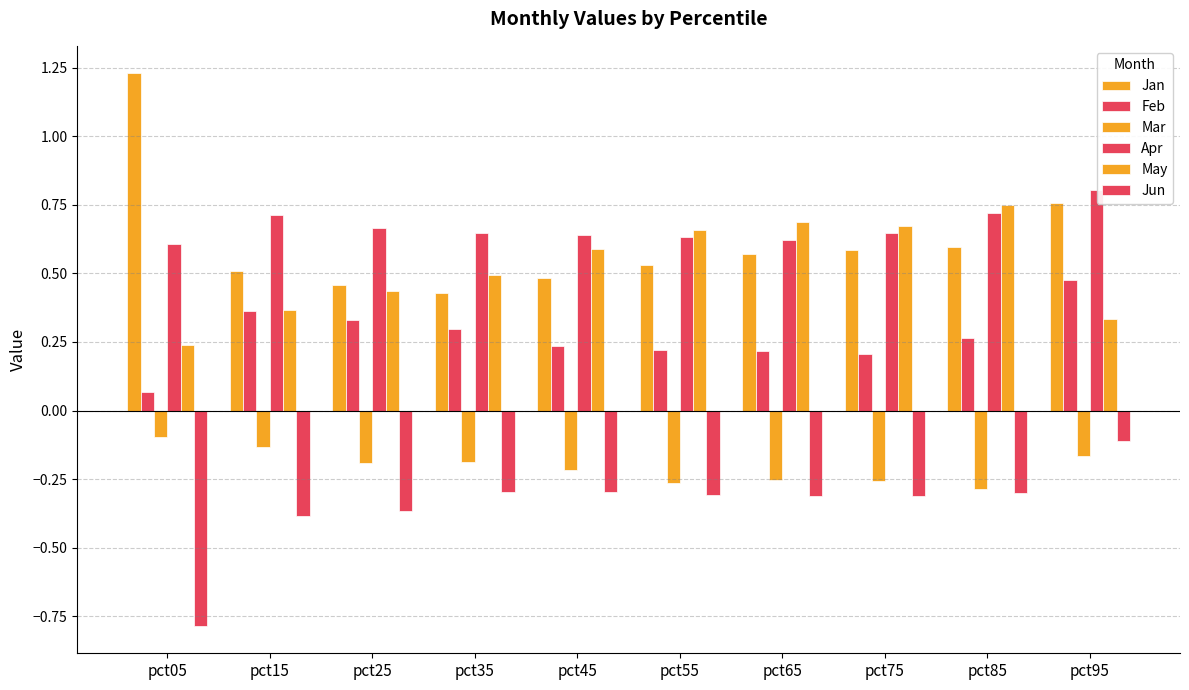

Which series changed the most between pct15 and pct55?

May